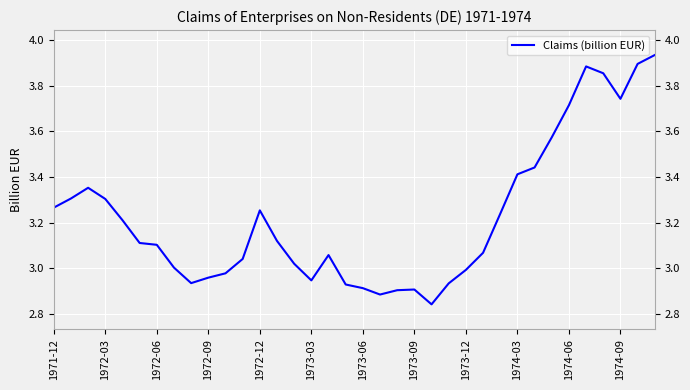

What is the difference between the maximum and minimum values?

1.1